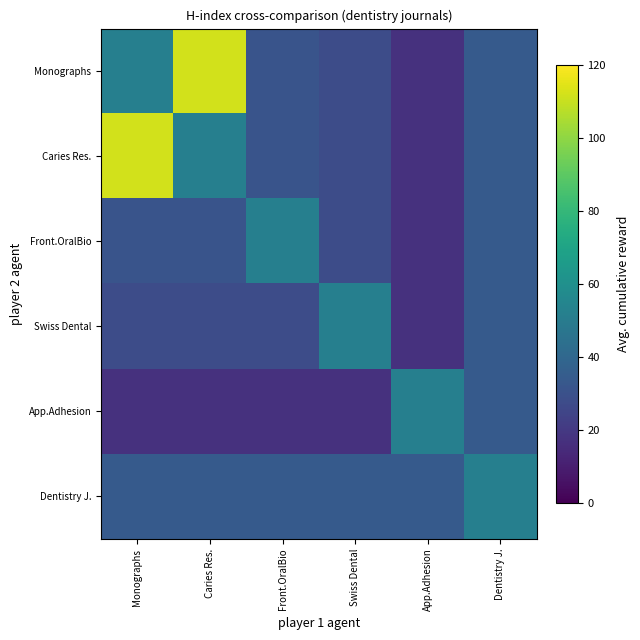

Reading left to right, transcribe all the data shown in this chart.

Monographs: Monographs=52	Caries Res.=112	Front.OralBio=31	Swiss Dental=28	App.Adhesion=17	Dentistry J.=34
Caries Res.: Monographs=112	Caries Res.=52	Front.OralBio=31	Swiss Dental=28	App.Adhesion=17	Dentistry J.=34
Front.OralBio: Monographs=31	Caries Res.=31	Front.OralBio=52	Swiss Dental=28	App.Adhesion=17	Dentistry J.=34
Swiss Dental: Monographs=28	Caries Res.=28	Front.OralBio=28	Swiss Dental=52	App.Adhesion=17	Dentistry J.=34
App.Adhesion: Monographs=17	Caries Res.=17	Front.OralBio=17	Swiss Dental=17	App.Adhesion=52	Dentistry J.=34
Dentistry J.: Monographs=34	Caries Res.=34	Front.OralBio=34	Swiss Dental=34	App.Adhesion=34	Dentistry J.=52